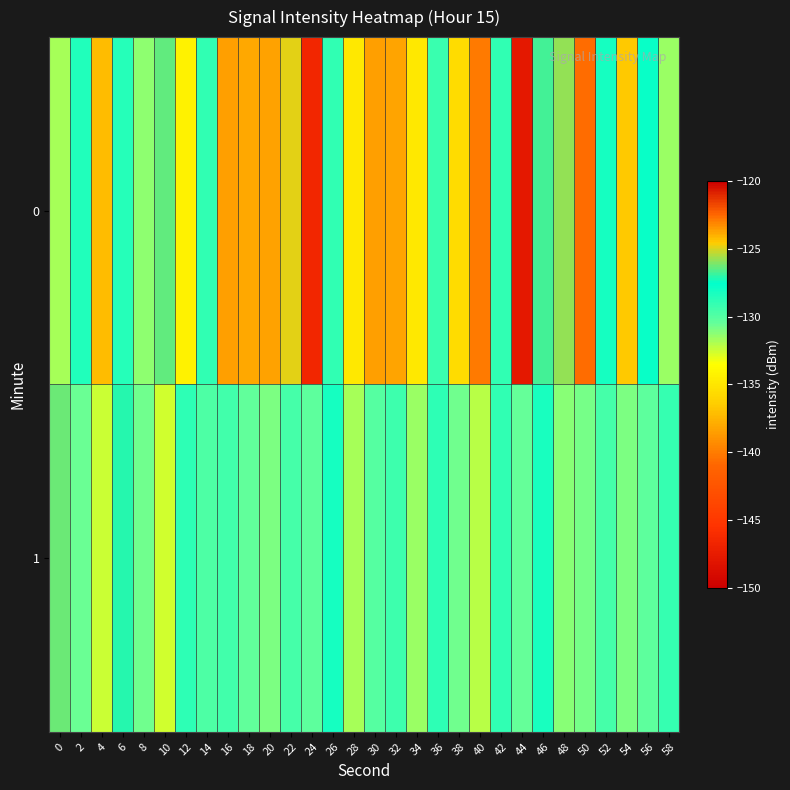

What is the total value across all series at 40?

-272.2